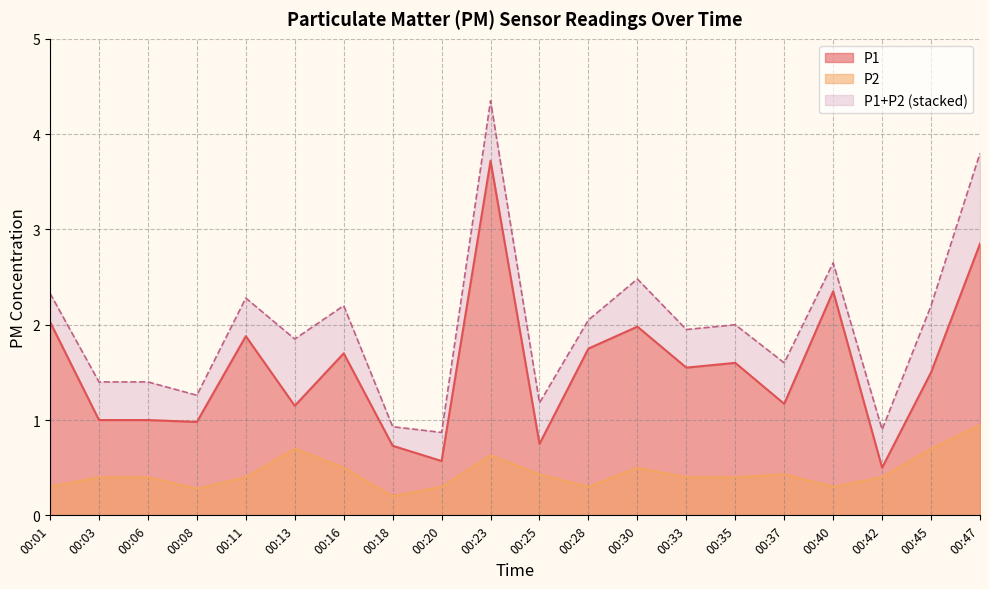

The value of P1 at 00:13 is 1.1. True or false?

True